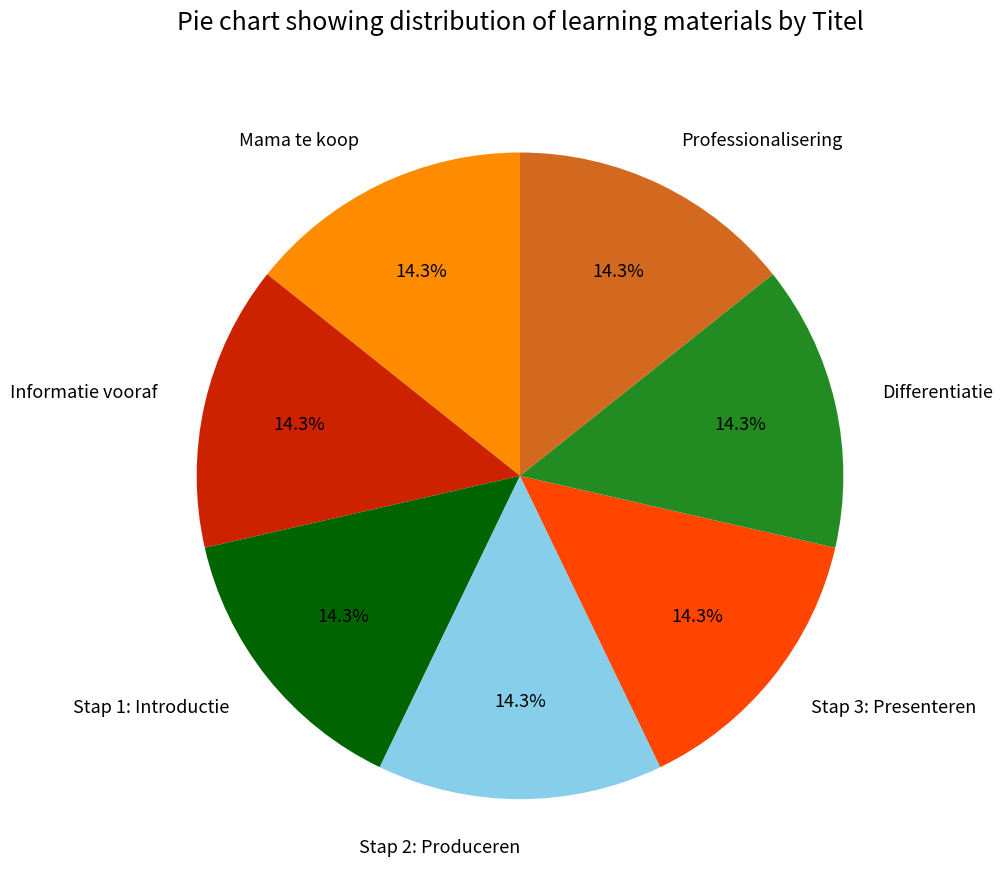

Approximately how many times larger is the value at Mama te koop compared to Stap 2: Produceren?

1.0